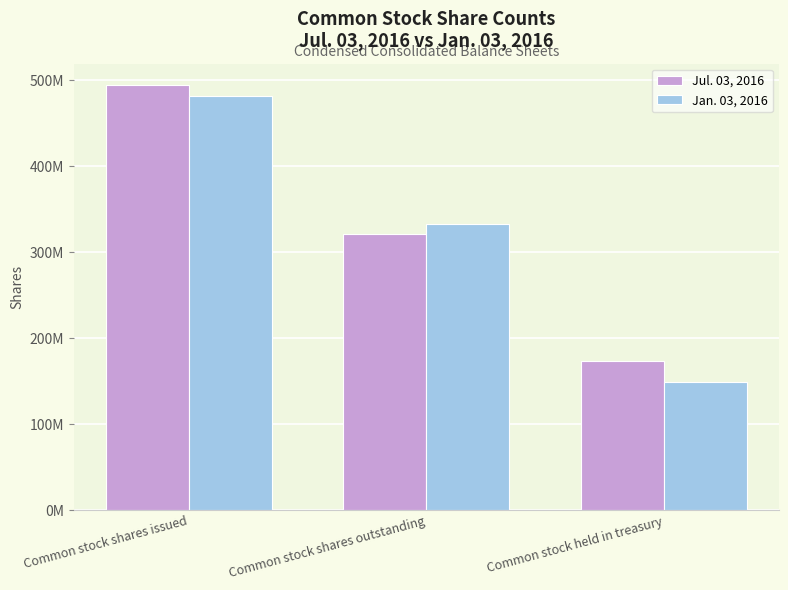

True or false: Jul. 03, 2016 has a value of 127464349 at Common stock shares issued.

False